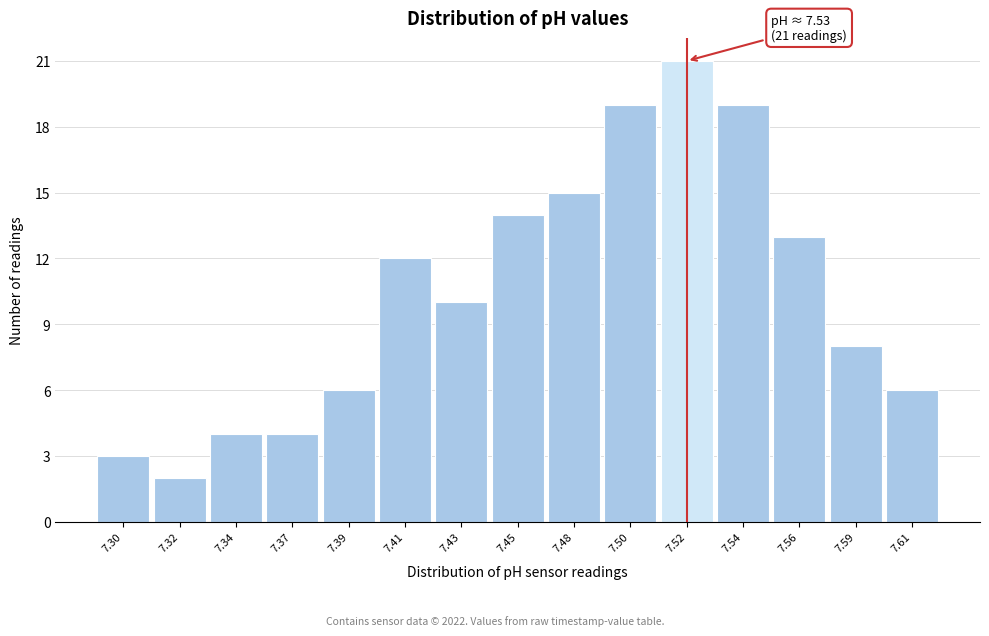

Reading left to right, extract all data points from this chart.

3	2	4	4	6	12	10	14	15	19	21	19	13	8	6